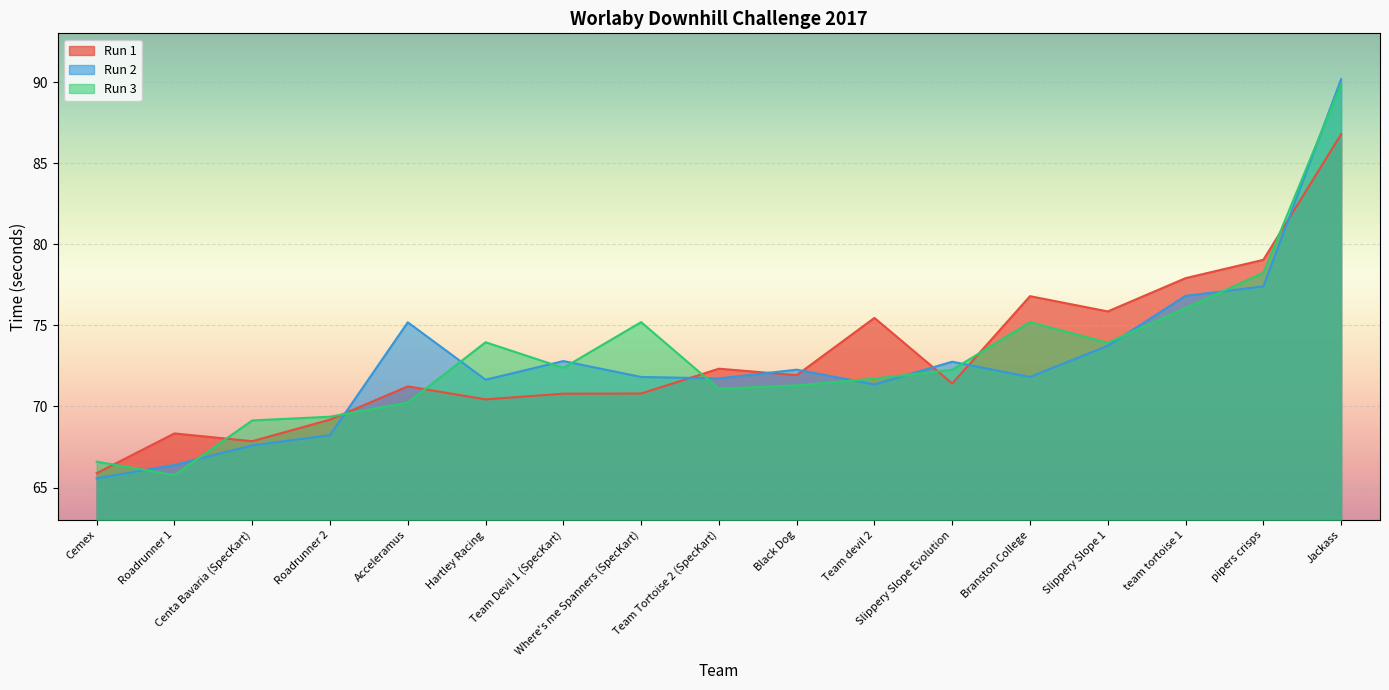

At which category does Run 2 reach its first local peak?

Acceleramus